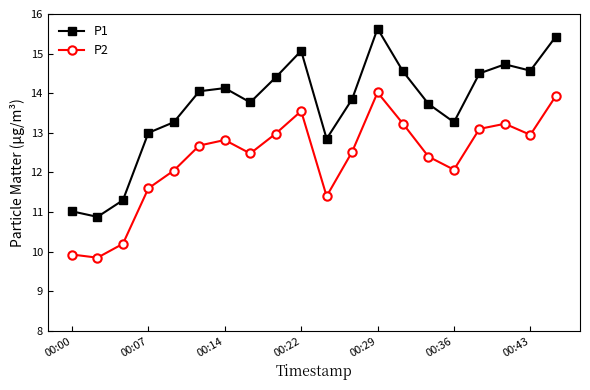

What is the highest value of the P1 series?

15.6